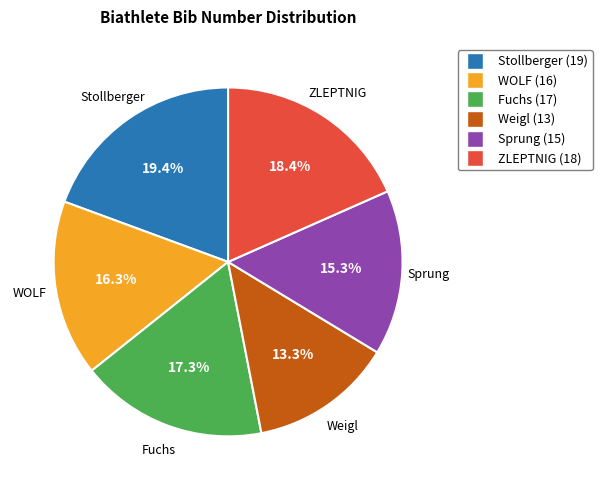

To the nearest percent, what percentage of the pie is ZLEPTNIG?

18%